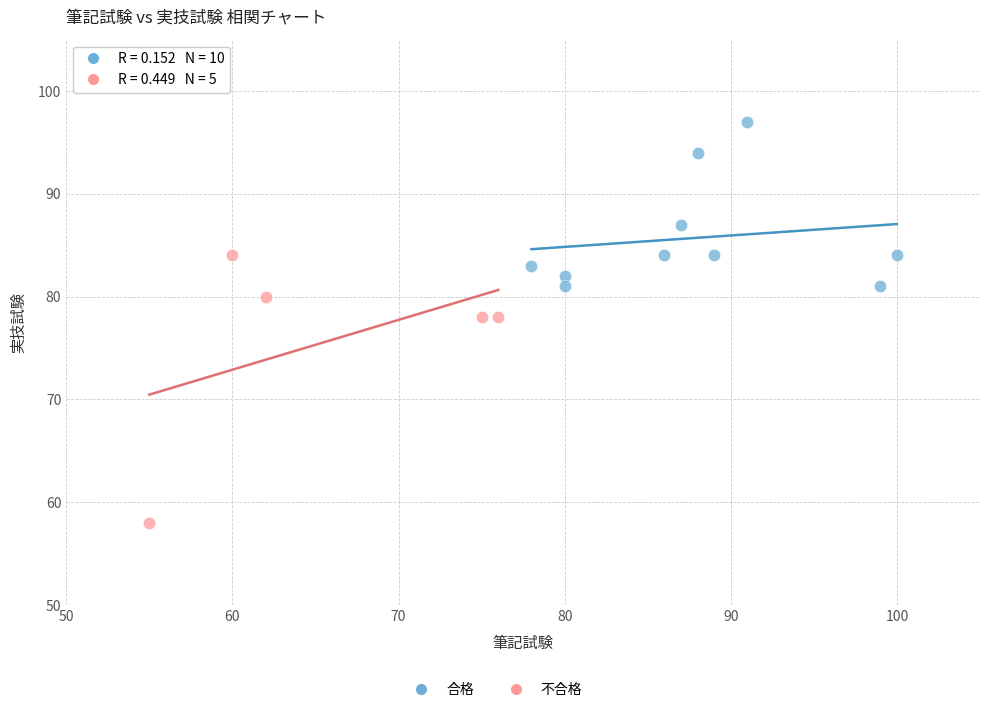

Which series contains the highest Y value?

合格